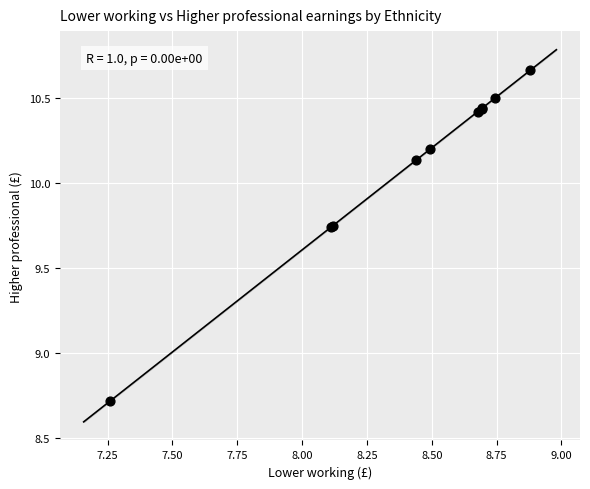

What Y value in the scatter plot is closest to 9?

8.7